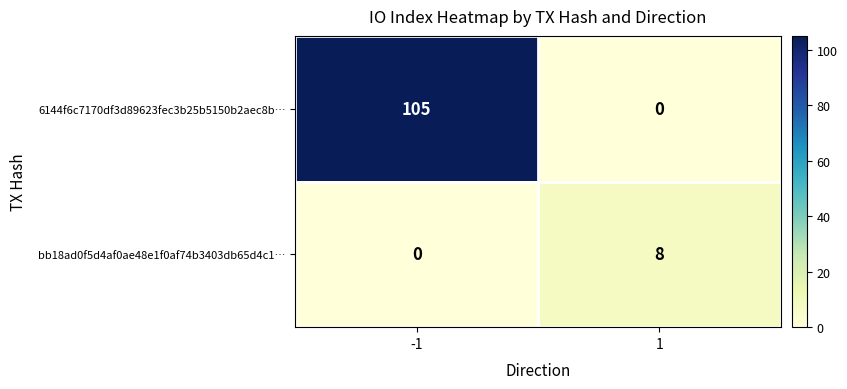

What is the spread (max minus min) of values at 1?

8